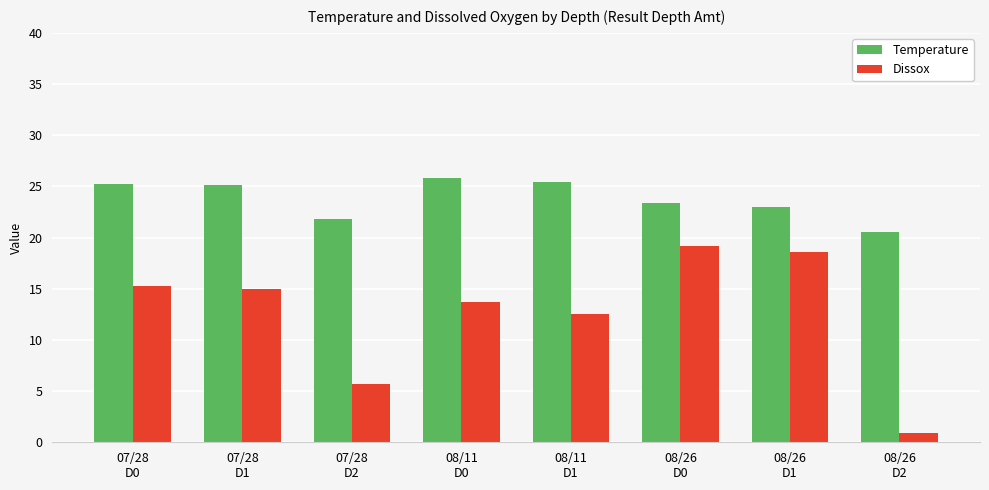

List the series in order of their overall mean, lowest first.

Dissox, Temperature